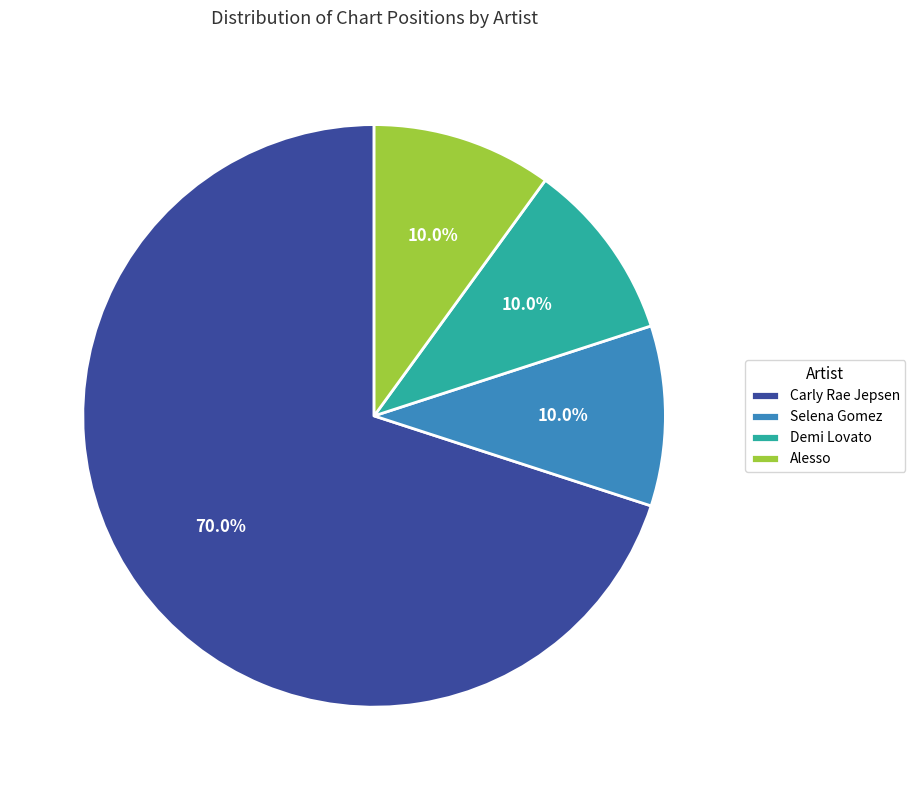

Is it true that Demi Lovato is 1% of the pie?

False